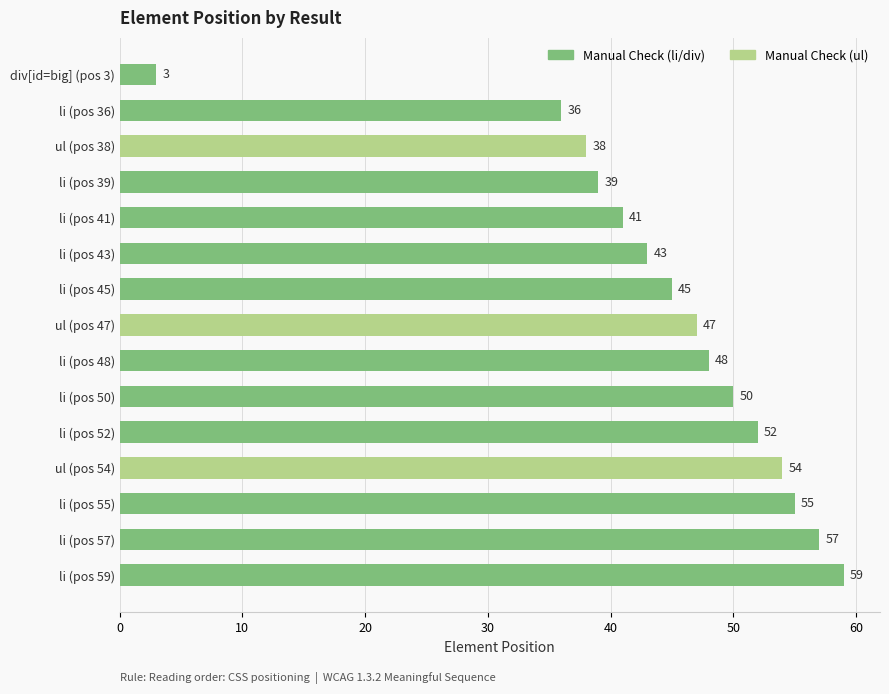

How many data points are less than 47?

7